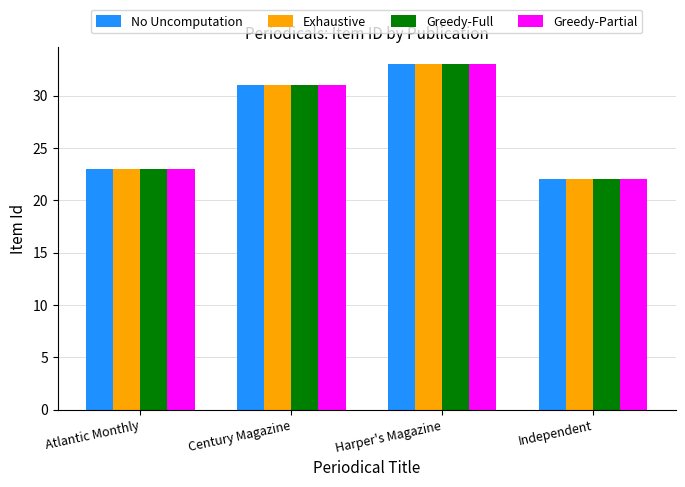

What is the minimum value shown in the chart?

22